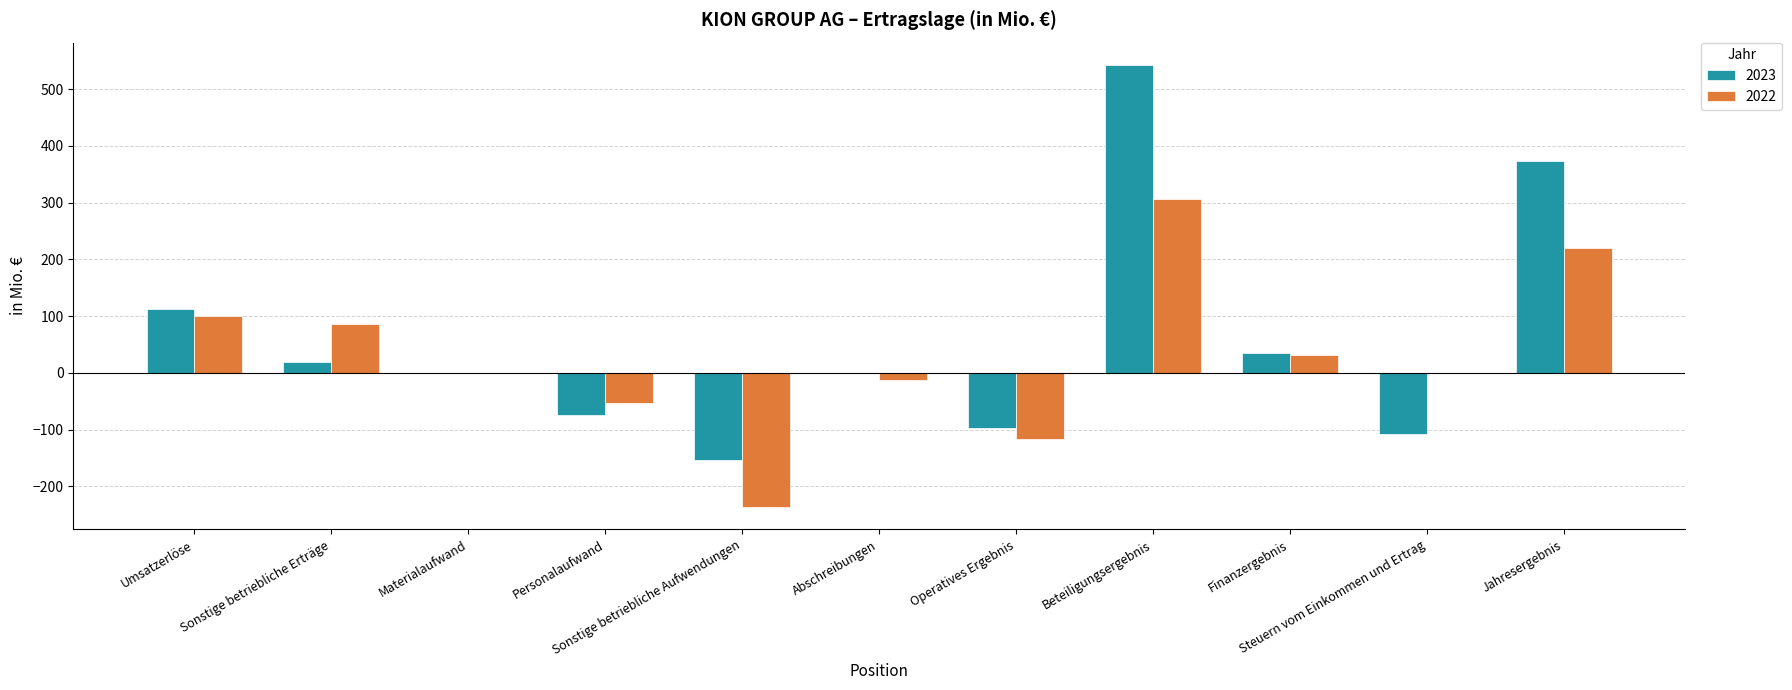

What is the maximum value for 2023?

542.8